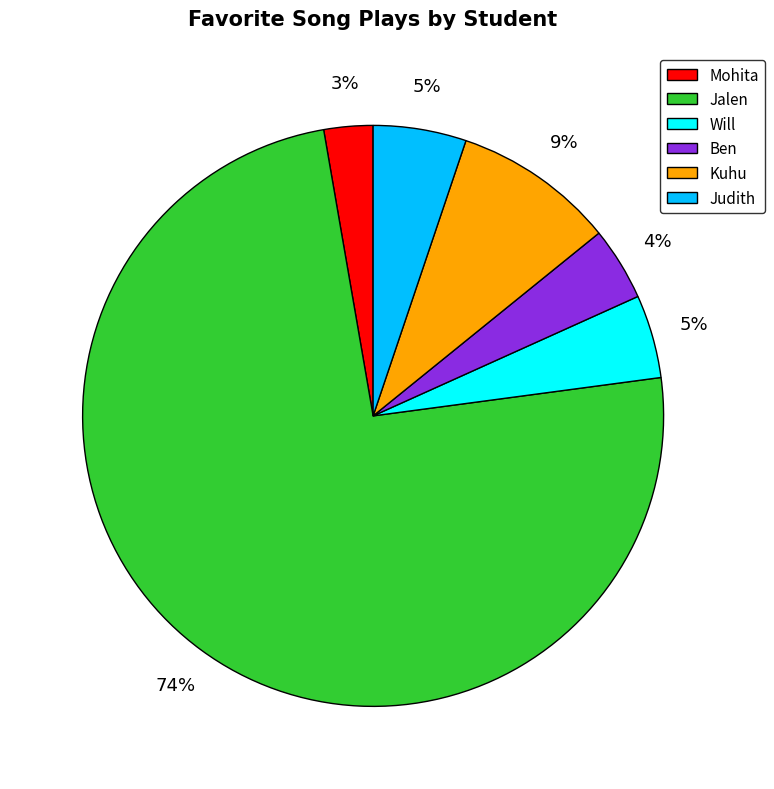

Between Ben and Will, which is larger?

Will